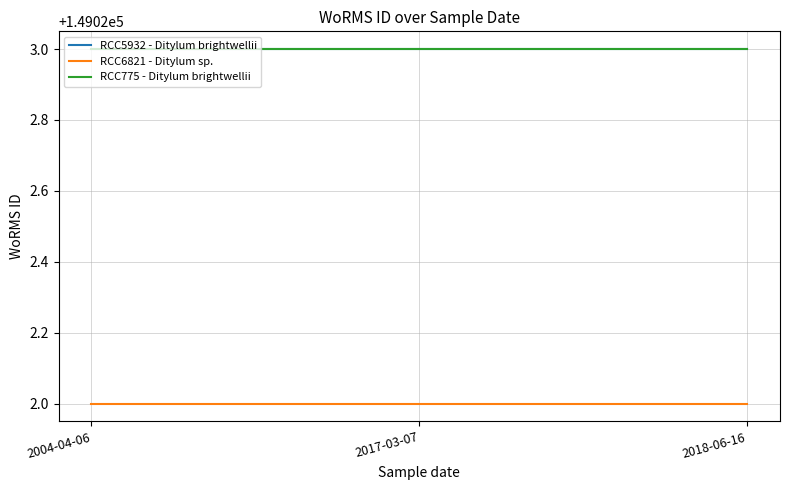

Reading left to right, what are all the values shown in this chart?

RCC5932 - Ditylum brightwellii: 149023	149023	149023
RCC6821 - Ditylum sp.: 149022	149022	149022
RCC775 - Ditylum brightwellii: 149023	149023	149023